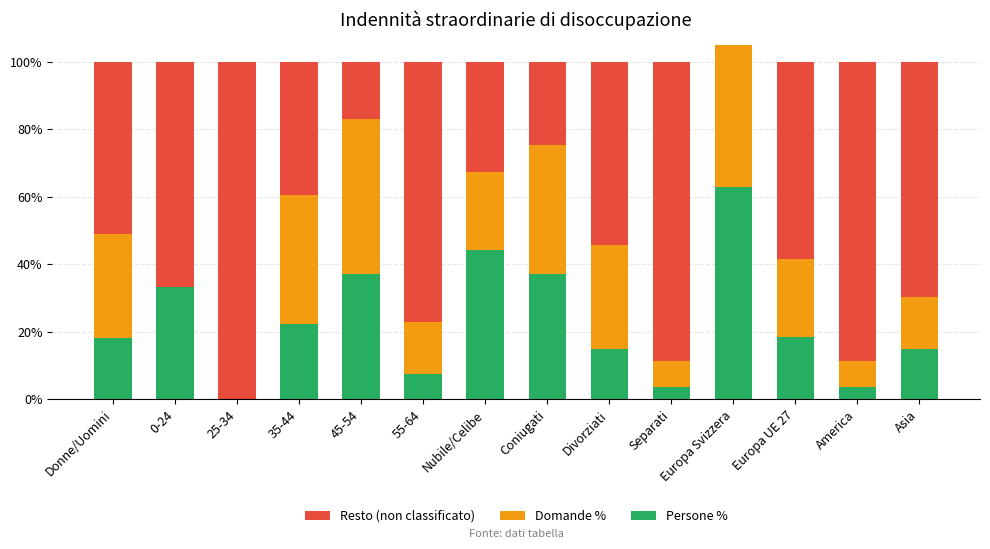

How many values in Persone % are above zero?

13